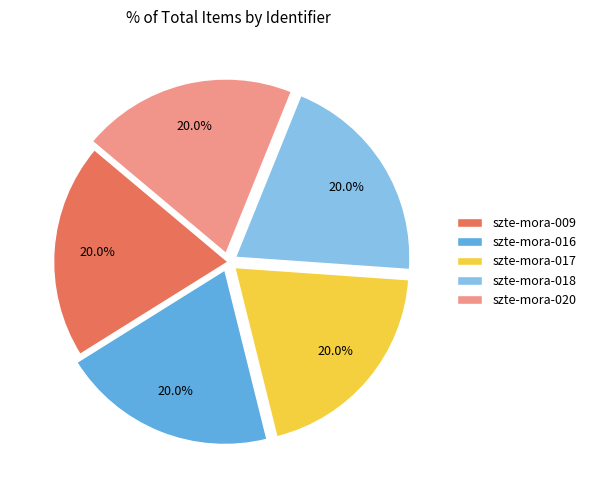

True or false: szte-mora-020 accounts for 20% of the total.

True